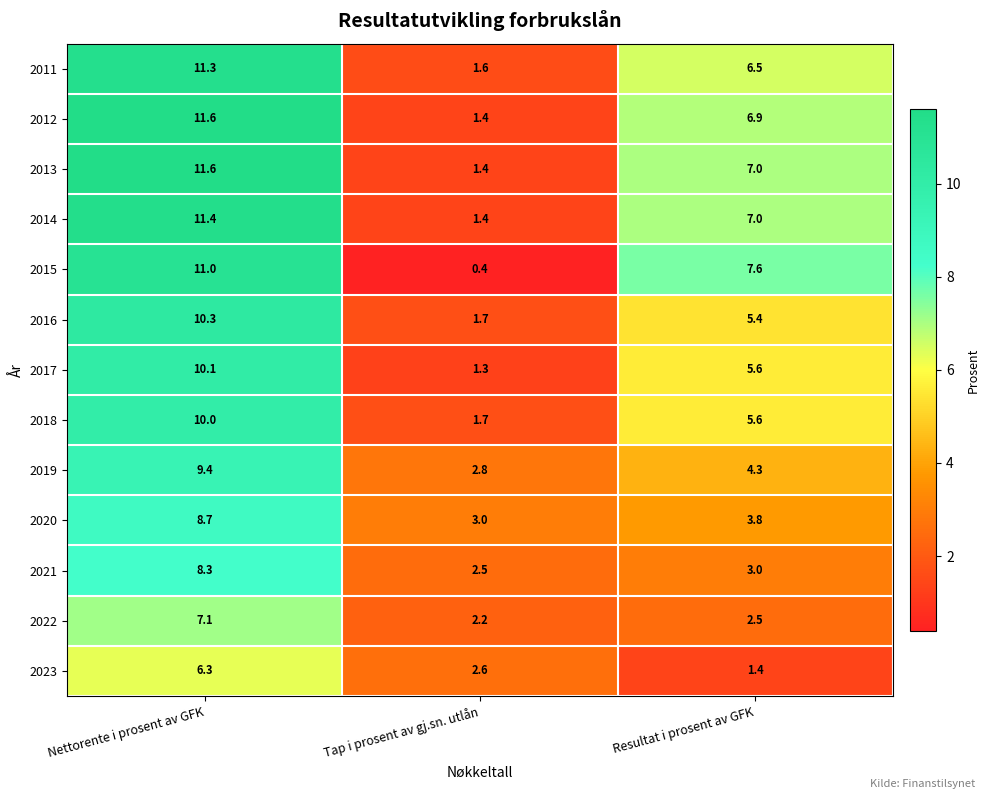

List the labels in order of 2013 value, smallest first.

Tap i prosent av gj.sn. utlån, Resultat i prosent av GFK, Nettorente i prosent av GFK